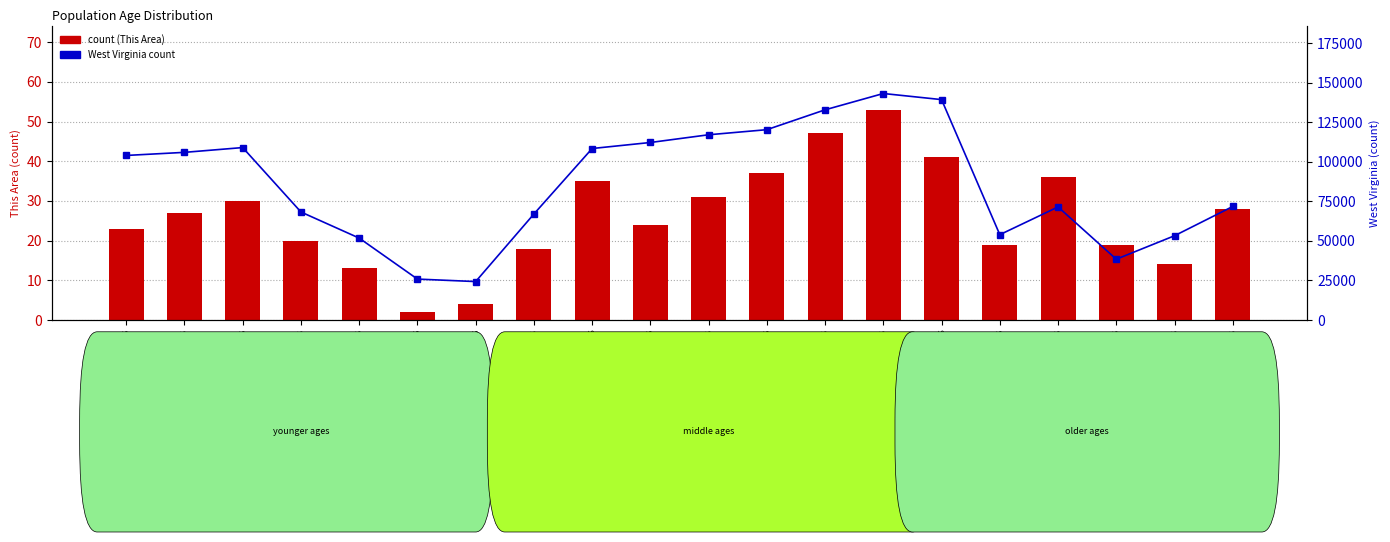

What is the difference between the maximum and minimum values in the West Virginia count series?

118927